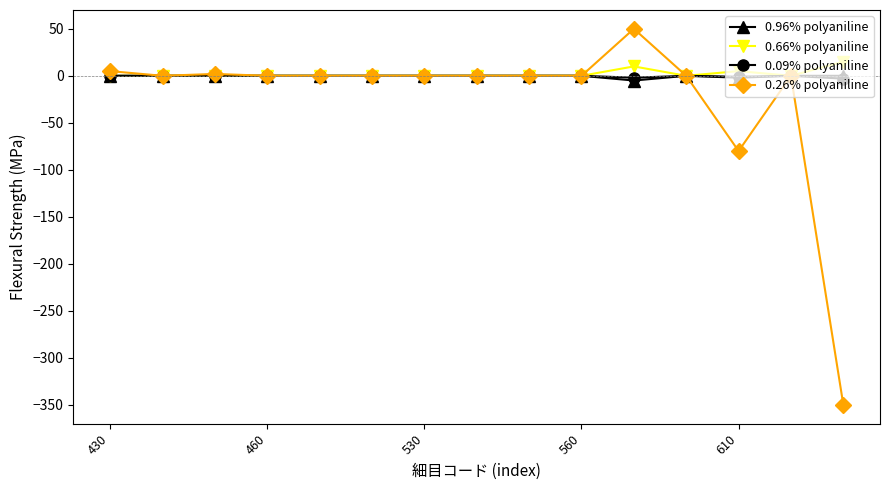

How many series are shown in this chart?

4